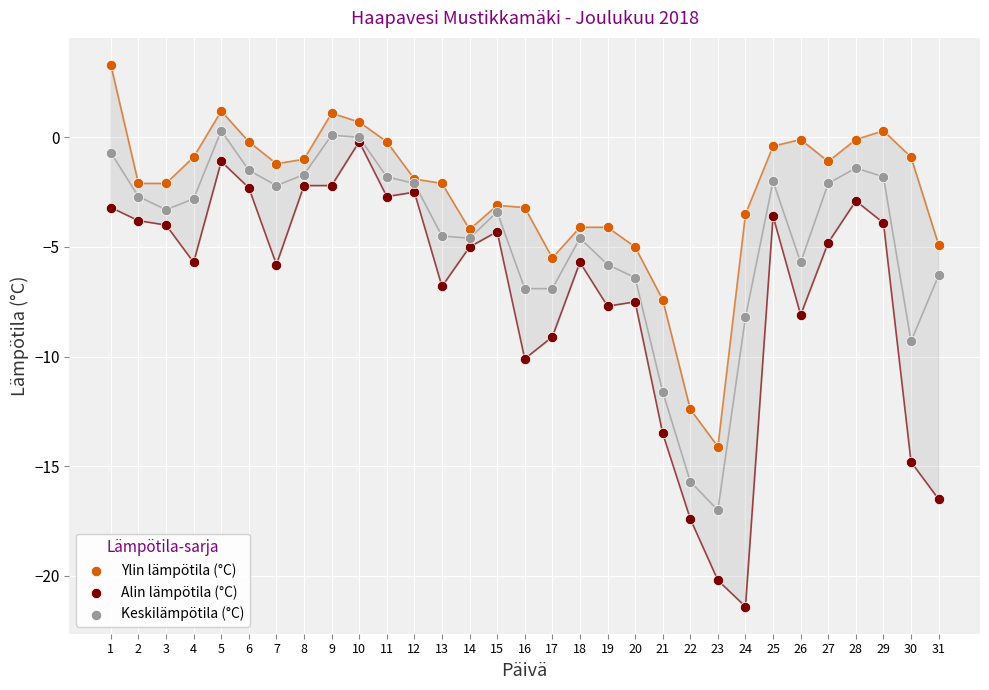

What are all the series names shown in the legend?

Ylin lämpötila (°C), Alin lämpötila (°C), Keskilämpötila (°C)